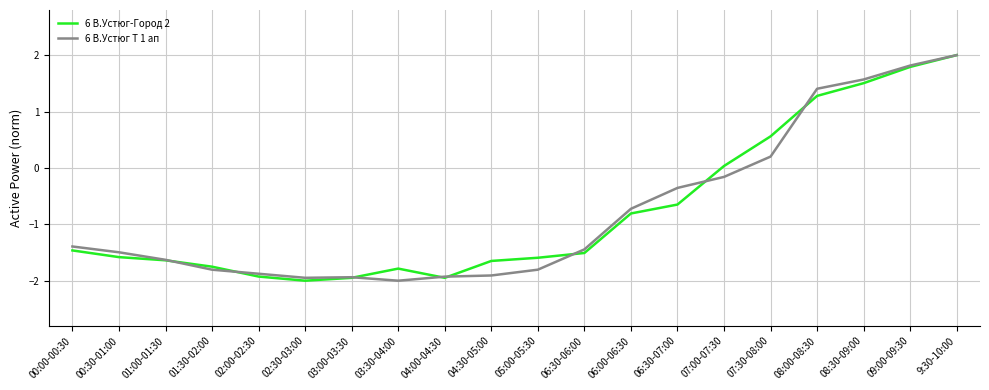

True or false: 6 В.Устюг Т 1 ап has a value of -1.8 at 05:00-05:30.

True